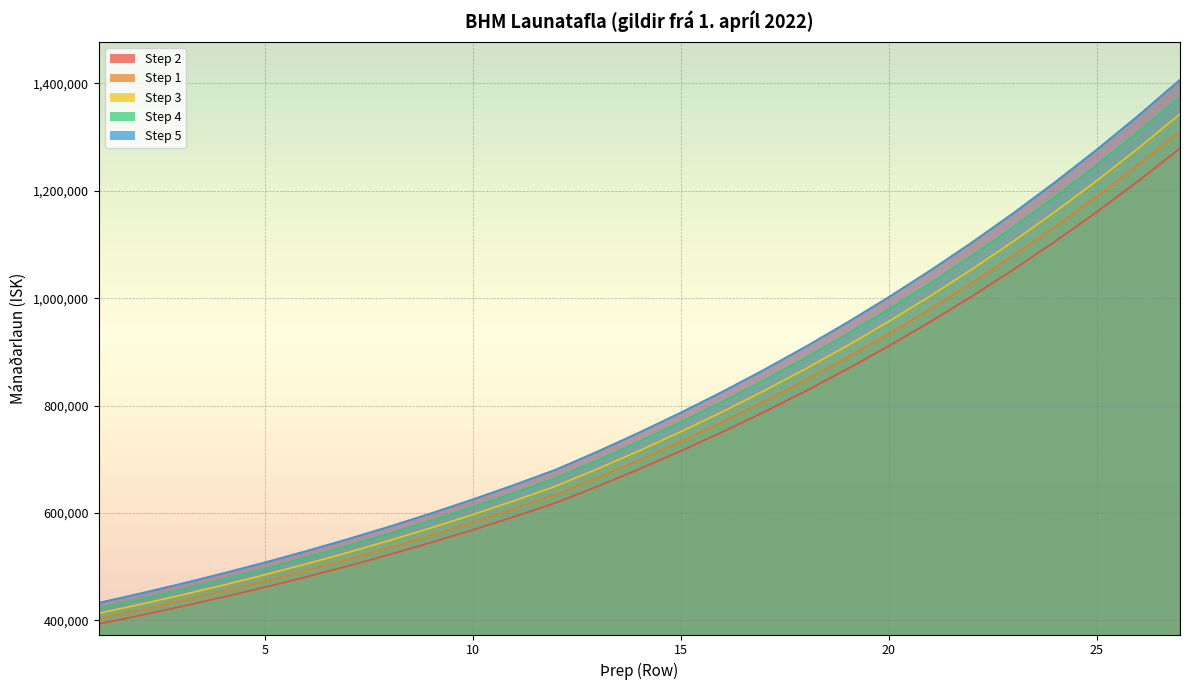

What is the highest value of the Step 3 series?

1342850